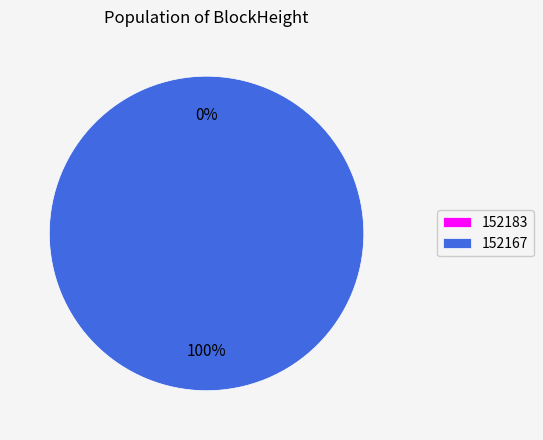

Which category accounts for the majority?

152167